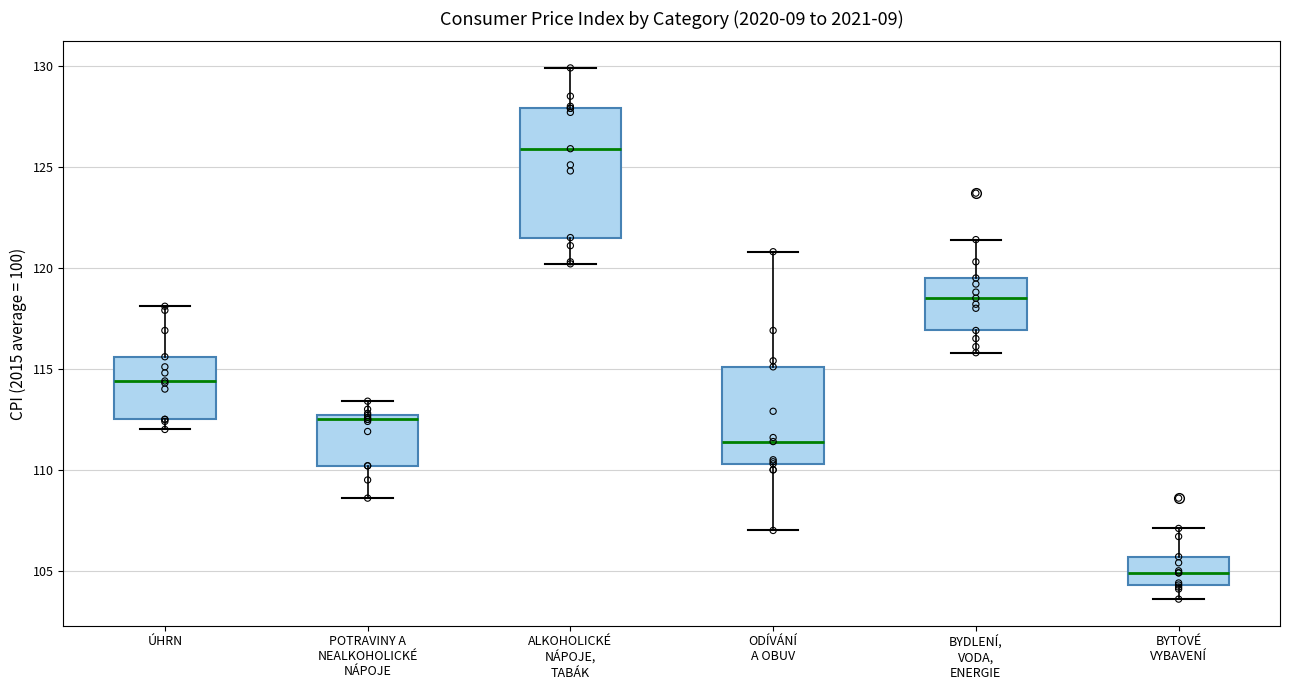

Reading left to right, read every box against the y-axis: the position of its median line, the range the box covers, and the ends of its whiskers. The values are not printed on the chart, so give them approximately, as read against the axis.

ÚHRN: median 114.5, box 112.5 to 115.5, whiskers 112.0 to 118.0
POTRAVINY A NEALKOHOLICKÉ NÁPOJE: median 112.5 (just below the box's upper edge), box 110.0 to 112.5, whiskers 108.5 to 113.5
ALKOHOLICKÉ NÁPOJE, TABÁK: median 126.0, box 121.5 to 128.0, whiskers 120.0 to 130.0
ODÍVÁNÍ A OBUV: median 111.5, box 110.5 to 115.0, whiskers 107.0 to 121.0
BYDLENÍ, VODA, ENERGIE: median 118.5, box 117.0 to 119.5, whiskers 116.0 to 121.5
BYTOVÉ VYBAVENÍ: median 105.0, box 104.5 to 105.5, whiskers 103.5 to 107.0